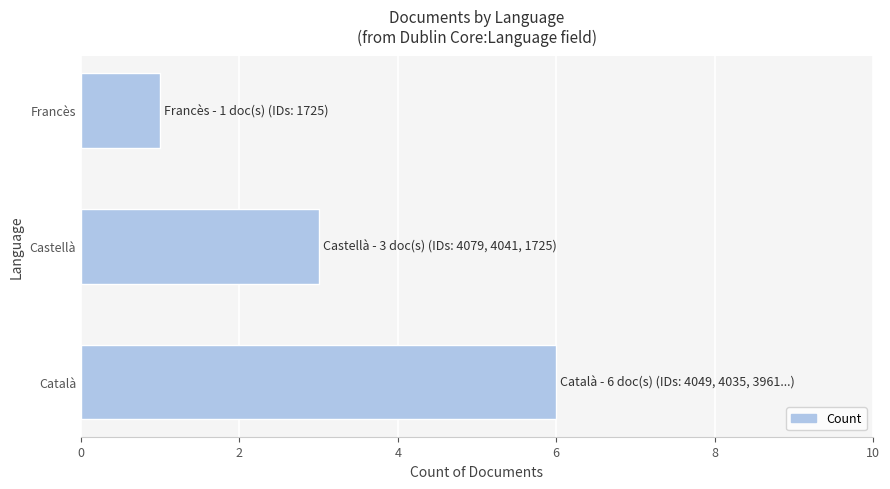

Reading top to bottom, list all the values displayed in this chart.

Francès=1	Castellà=3	Català=6